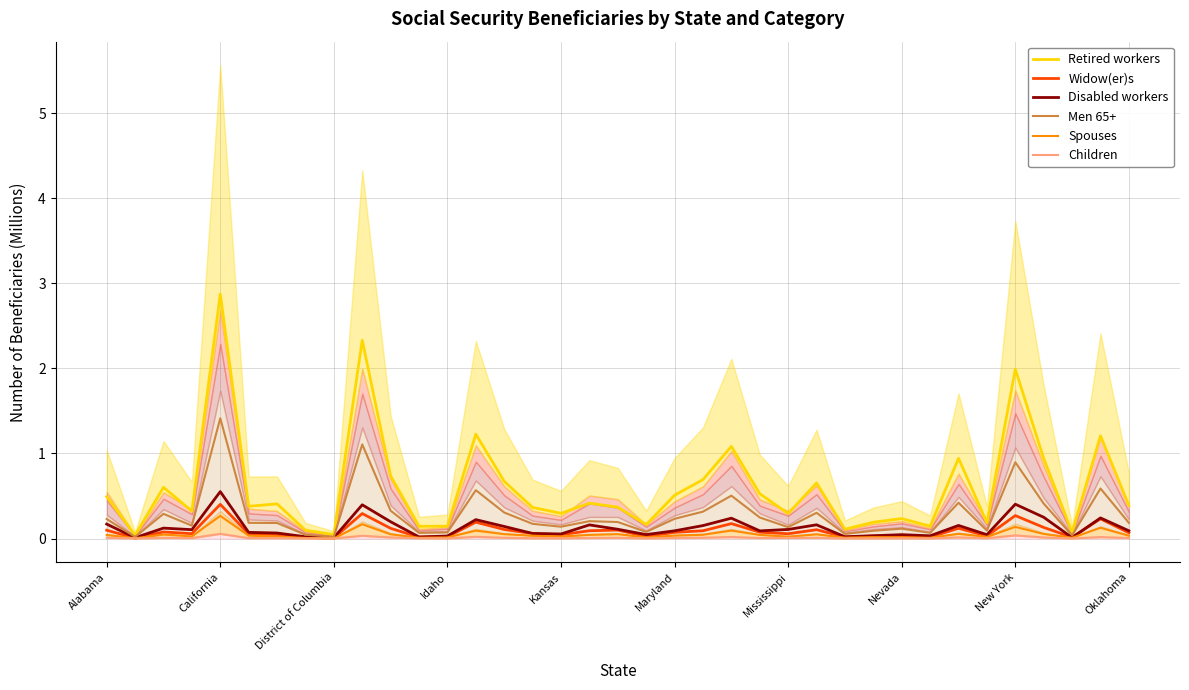

True or false: Children has more than 2 interior local peaks.

True